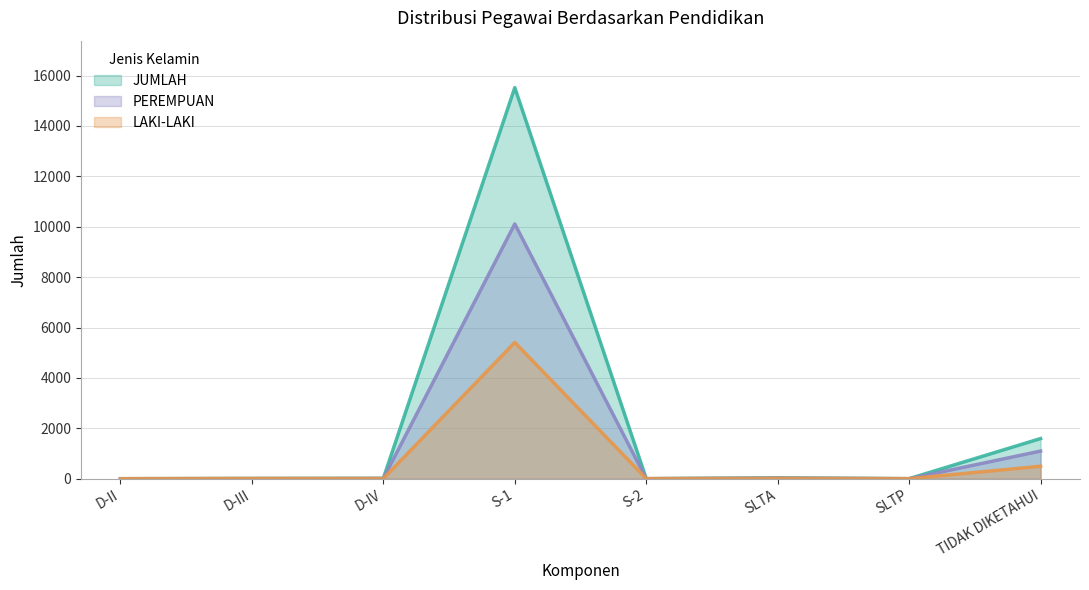

How many lines are shown in the chart?

3